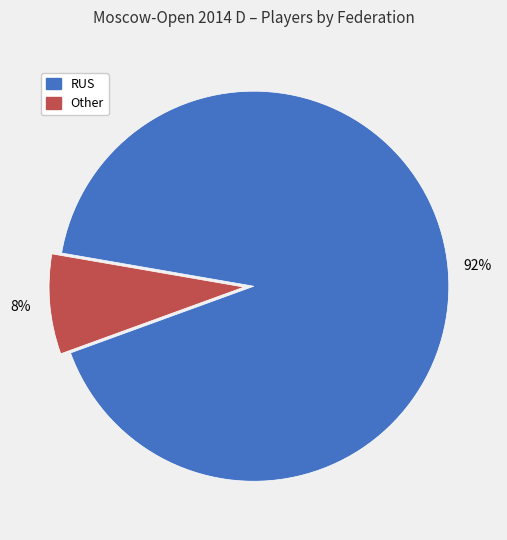

What percentage is the Other slice, to the nearest percent?

8%